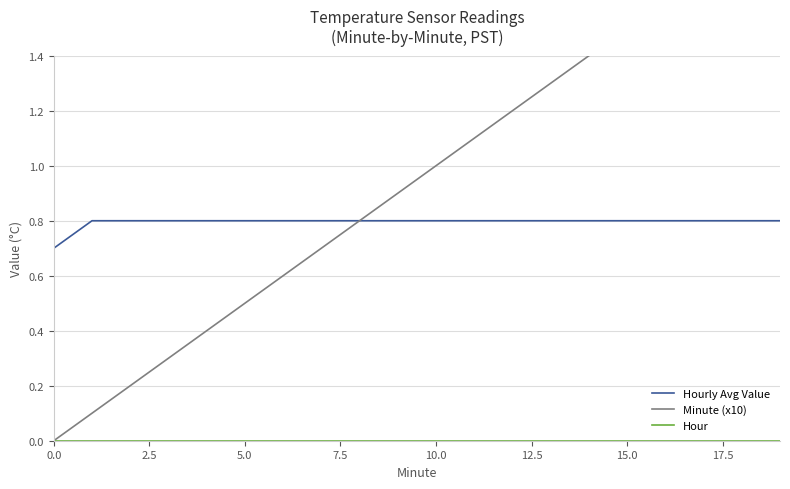

How many lines are shown in the chart?

3